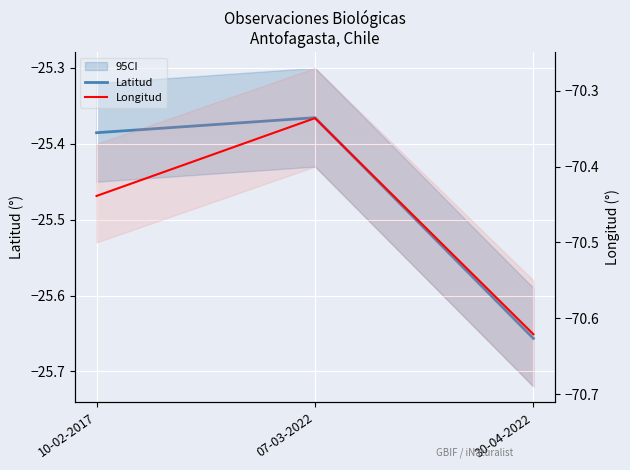

At which label does Latitud reach its minimum?

30-04-2022